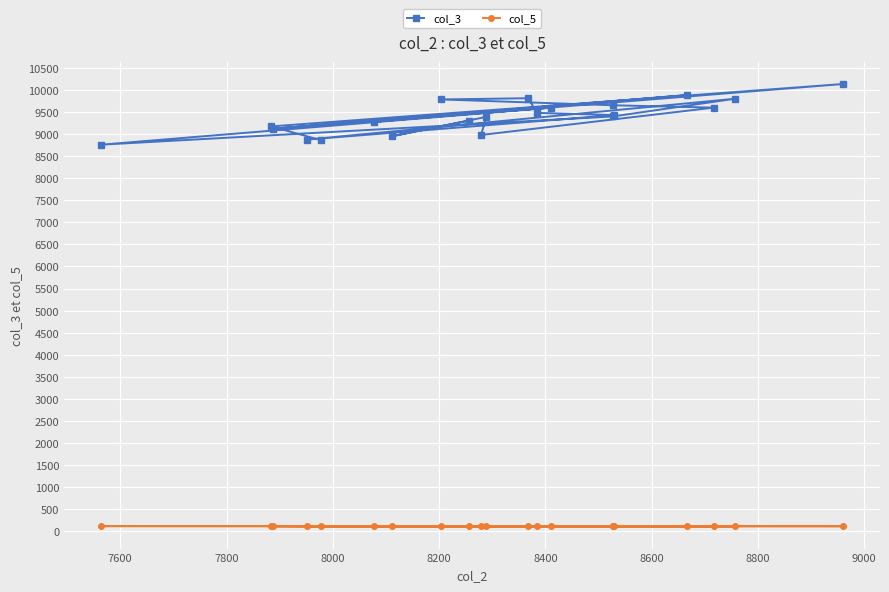

Rank the series by their average value, from lowest to highest.

col_5, col_3